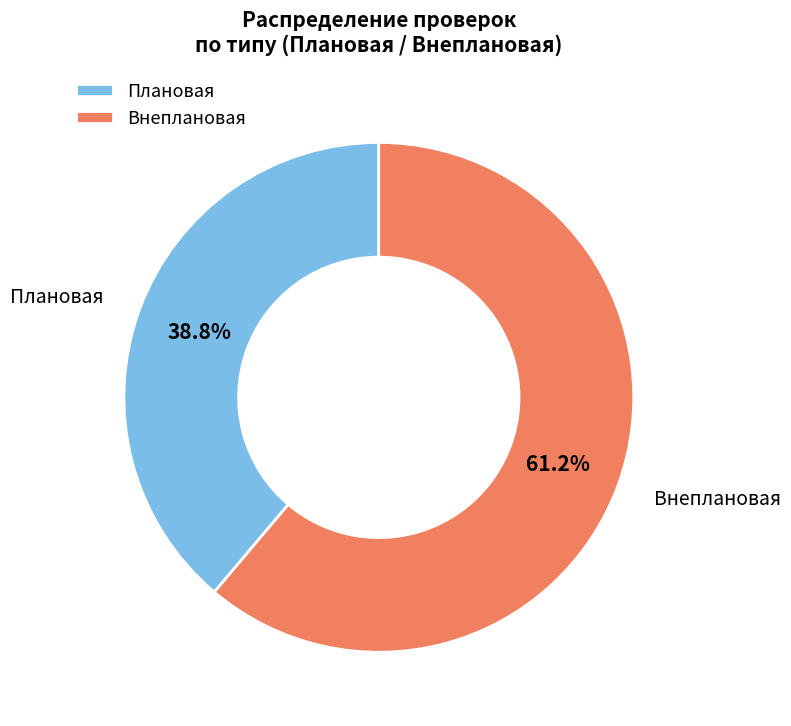

To the nearest percent, what percentage of the pie is Внеплановая?

61%